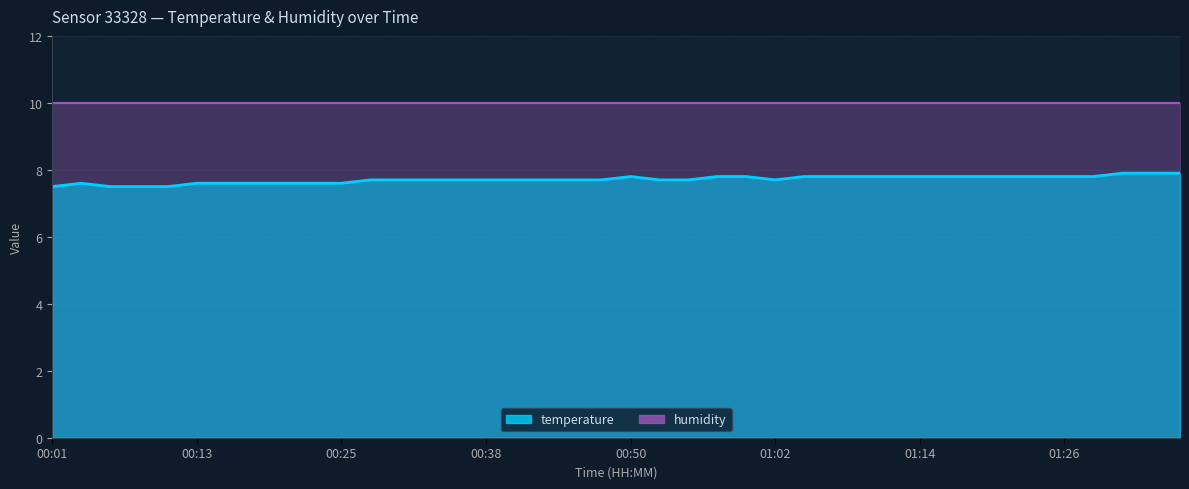

What position from the right is 00:28?

29